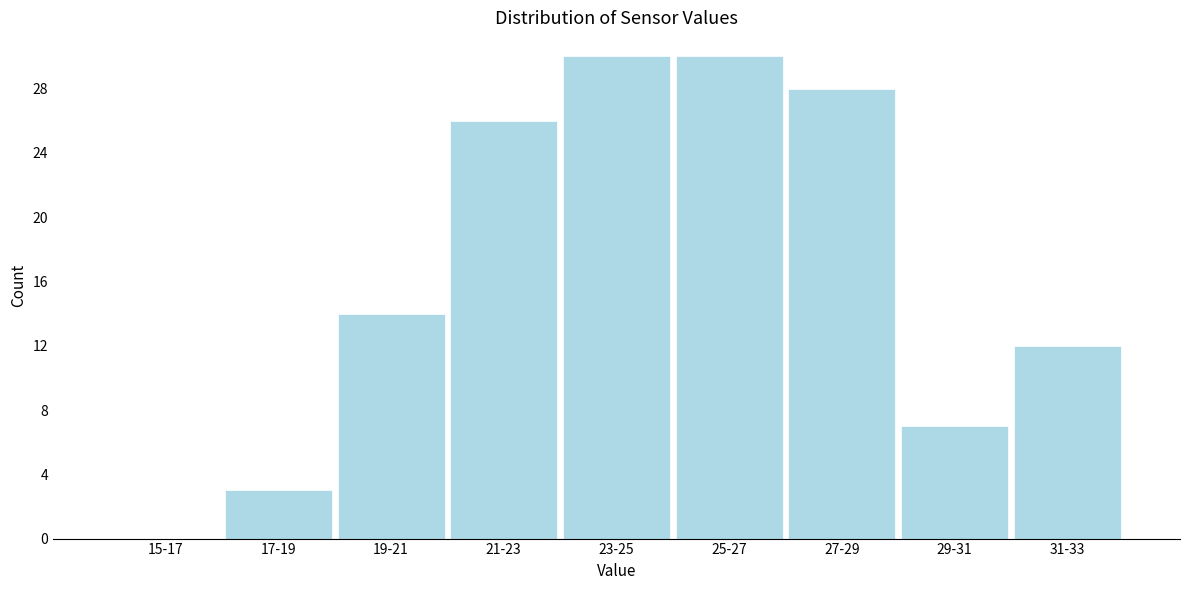

Reading left to right, what are all the values shown in this chart?

15-17=0	17-19=3	19-21=14	21-23=26	23-25=30	25-27=30	27-29=28	29-31=7	31-33=12